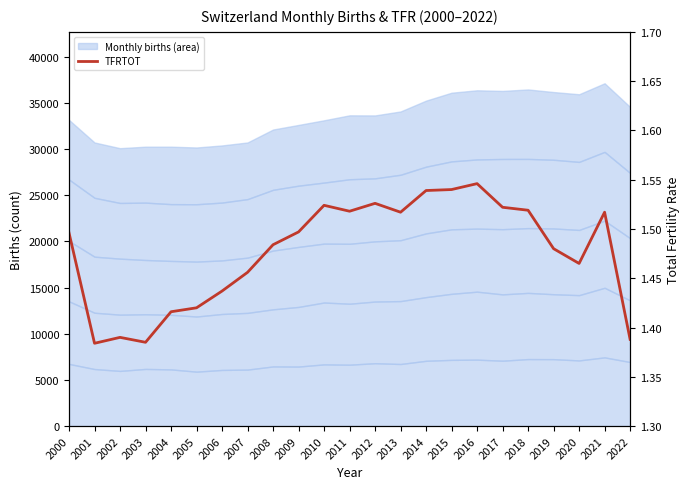

List the labels in order of value, smallest first.

2001, 2003, 2022, 2002, 2004, 2005, 2006, 2007, 2020, 2019, 2008, 2000, 2009, 2013, 2021, 2011, 2018, 2017, 2010, 2012, 2014, 2015, 2016